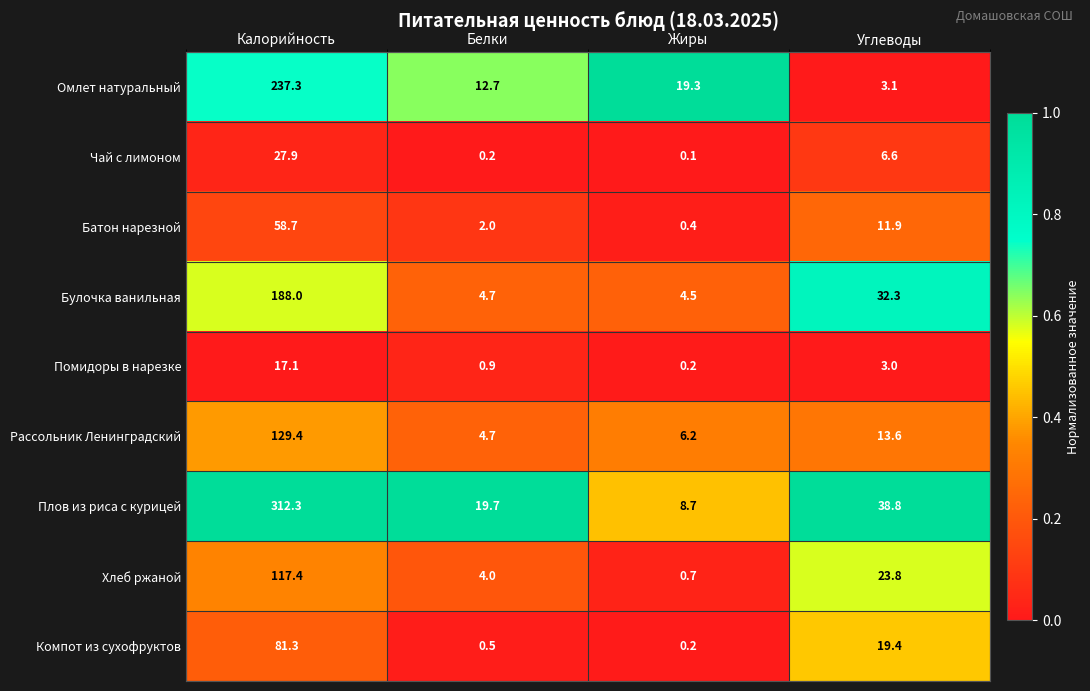

Rank the series by their maximum value, from highest to lowest.

Плов из риса с курицей, Омлет натуральный, Булочка ванильная, Рассольник Ленинградский, Хлеб ржаной, Компот из сухофруктов, Батон нарезной, Чай с лимоном, Помидоры в нарезке